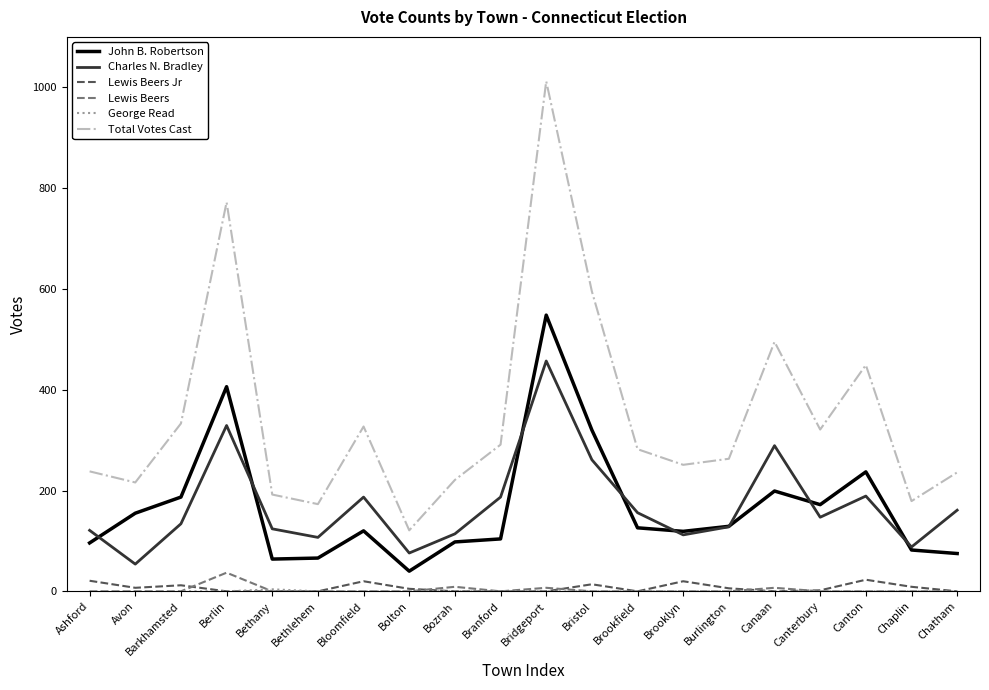

Is the value of Charles N. Bradley at Bristol greater than the value of Lewis Beers Jr at Ashford?

Yes